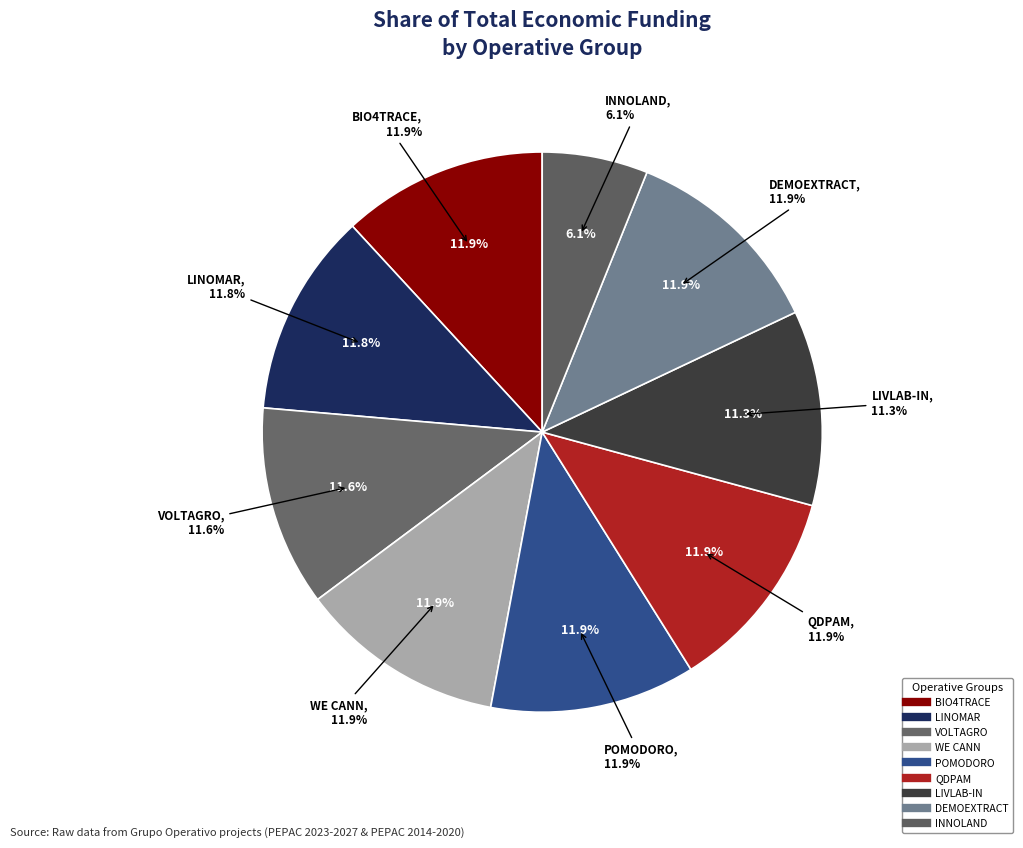

Approximately how many times larger is the value at BIO4TRACE compared to QDPAM?

1.0